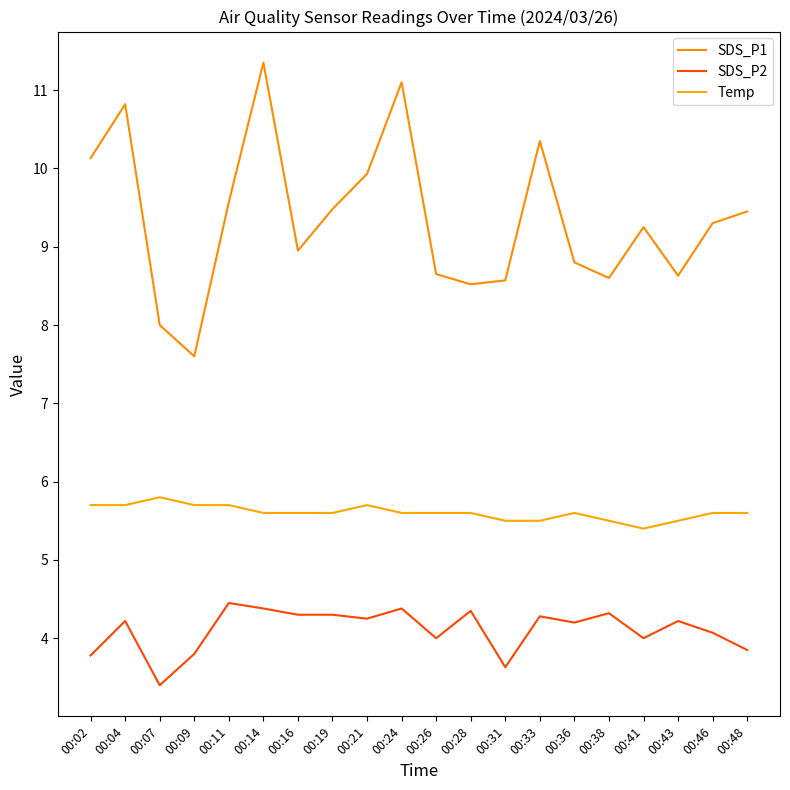

Reading left to right, what are all the values shown in this chart?

SDS_P1: 00:02=10.1	00:04=10.8	00:07=8.0	00:09=7.6	00:11=9.6	00:14=11.3	00:16=8.9	00:19=9.5	00:21=9.9	00:24=11.1	00:26=8.7	00:28=8.5	00:31=8.6	00:33=10.3	00:36=8.8	00:38=8.6	00:41=9.2	00:43=8.6	00:46=9.3	00:48=9.4
SDS_P2: 00:02=3.8	00:04=4.2	00:07=3.4	00:09=3.8	00:11=4.5	00:14=4.4	00:16=4.3	00:19=4.3	00:21=4.2	00:24=4.4	00:26=4.0	00:28=4.3	00:31=3.6	00:33=4.3	00:36=4.2	00:38=4.3	00:41=4.0	00:43=4.2	00:46=4.1	00:48=3.9
Temp: 00:02=5.7	00:04=5.7	00:07=5.8	00:09=5.7	00:11=5.7	00:14=5.6	00:16=5.6	00:19=5.6	00:21=5.7	00:24=5.6	00:26=5.6	00:28=5.6	00:31=5.5	00:33=5.5	00:36=5.6	00:38=5.5	00:41=5.4	00:43=5.5	00:46=5.6	00:48=5.6